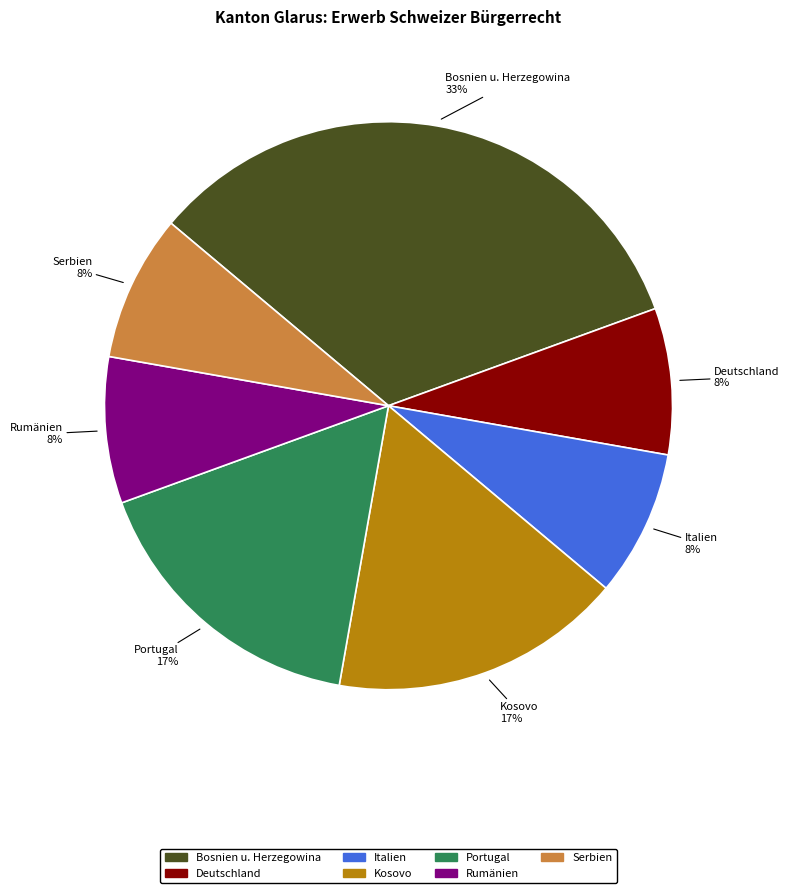

The Serbien slice represents 8% of the pie. True or false?

True